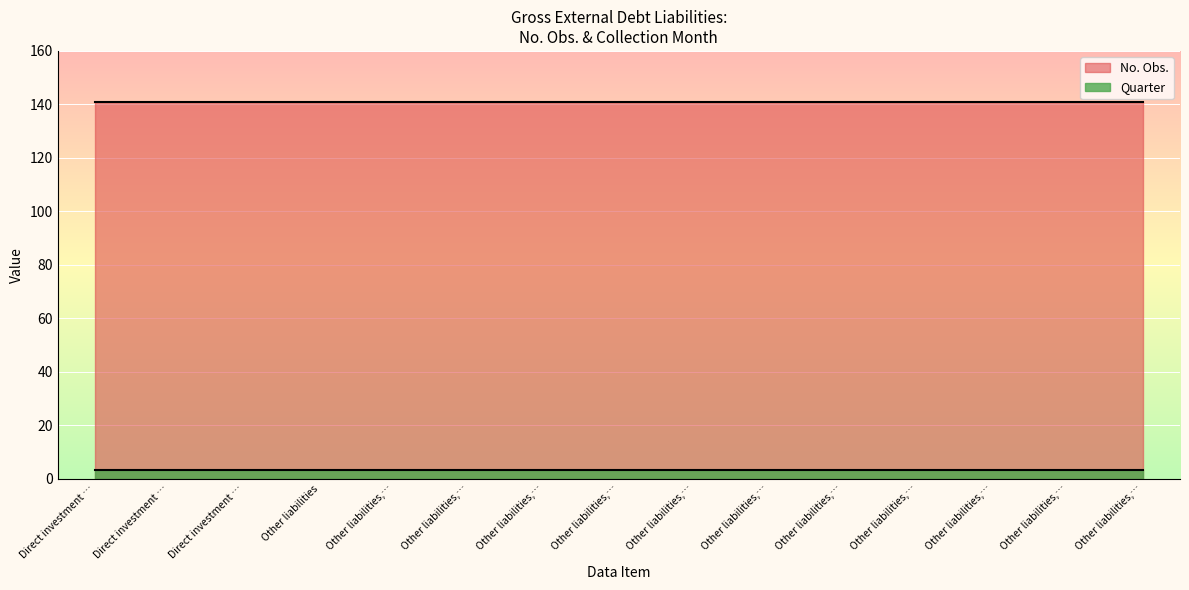

What are all the series names shown in the legend?

No. Obs., Quarter